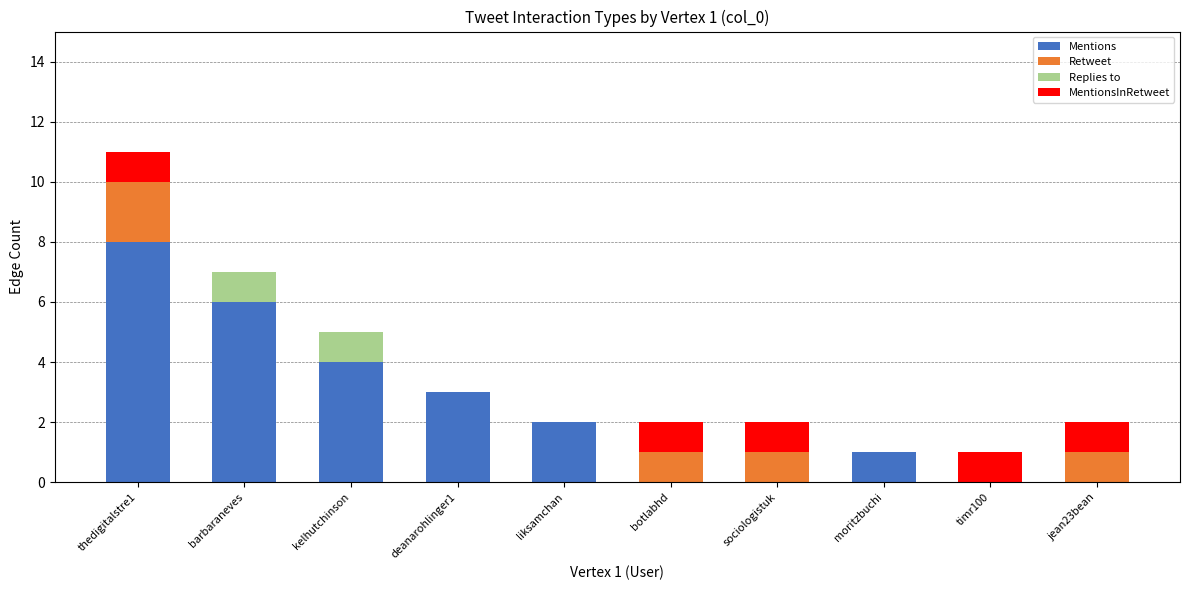

What is the maximum value for Mentions?

8